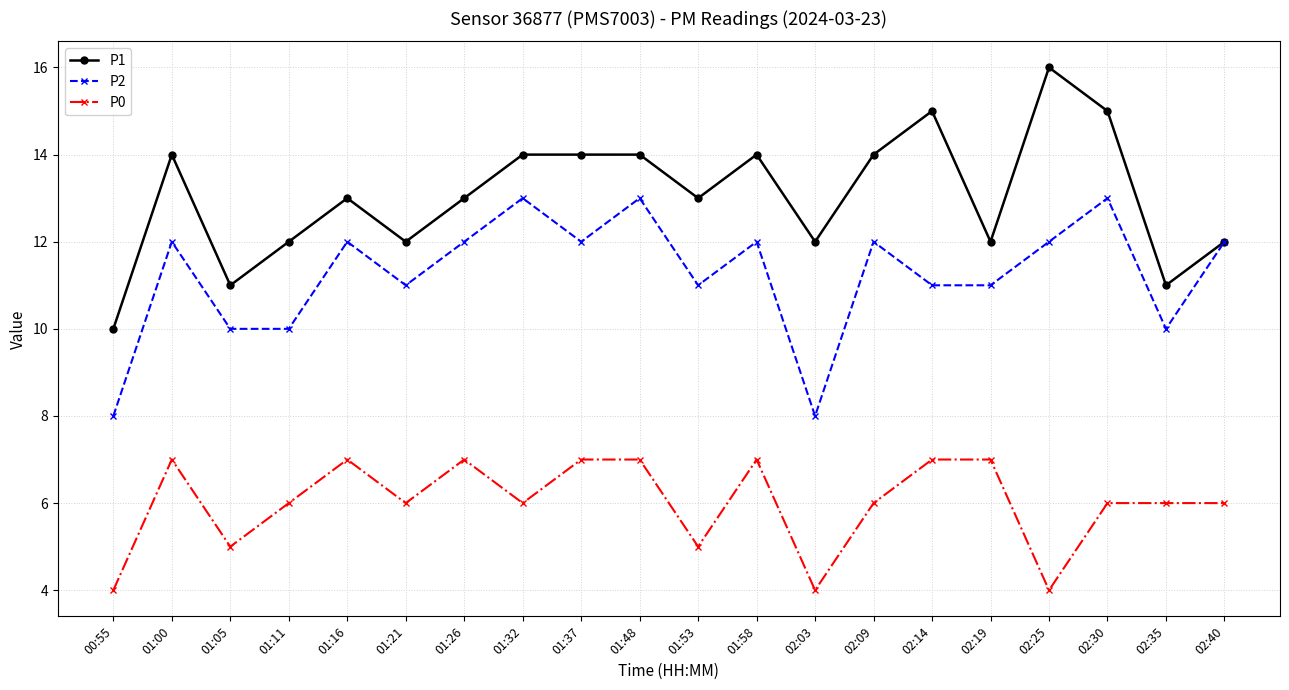

What is the minimum value shown in the chart?

4